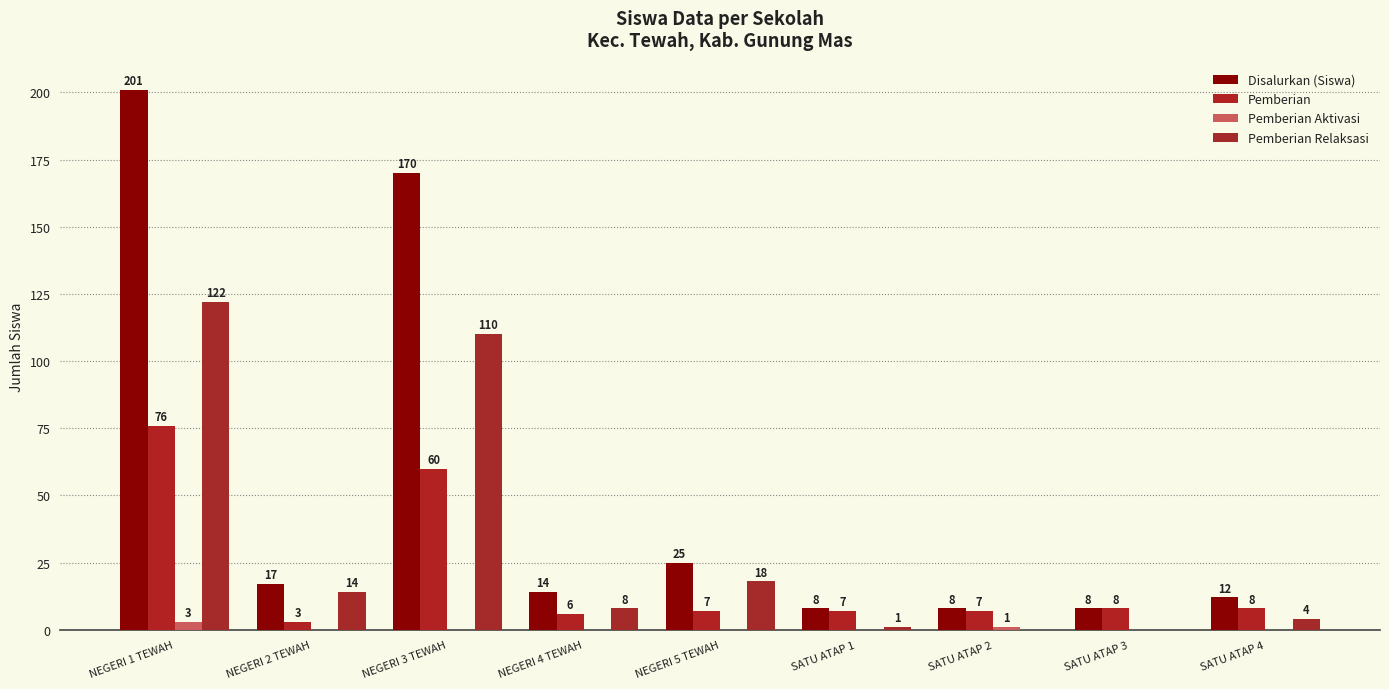

Is it true that Pemberian Relaksasi equals 18 at NEGERI 5 TEWAH?

True